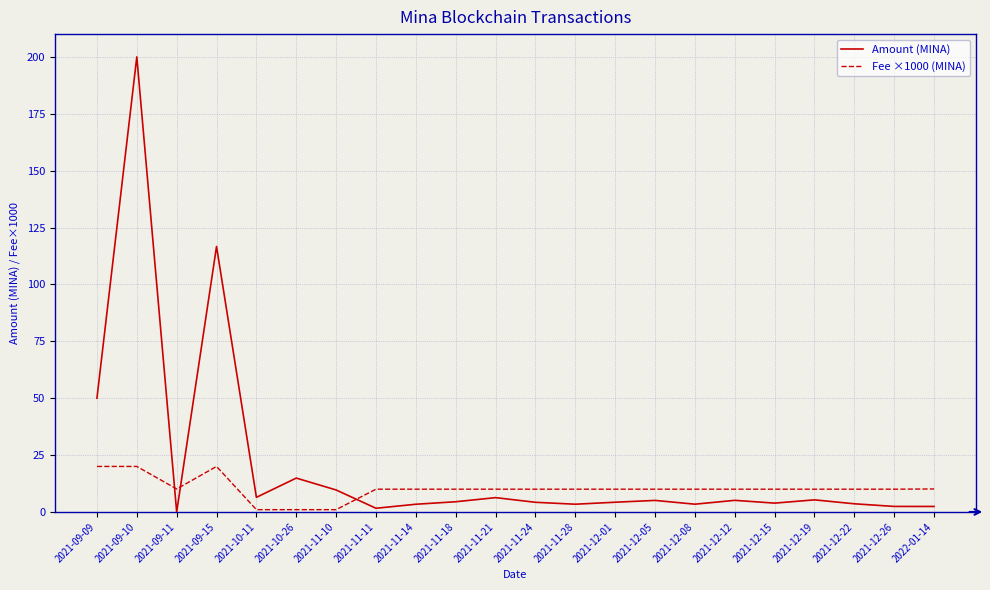

Which series has the largest range (max minus min)?

Amount (MINA)